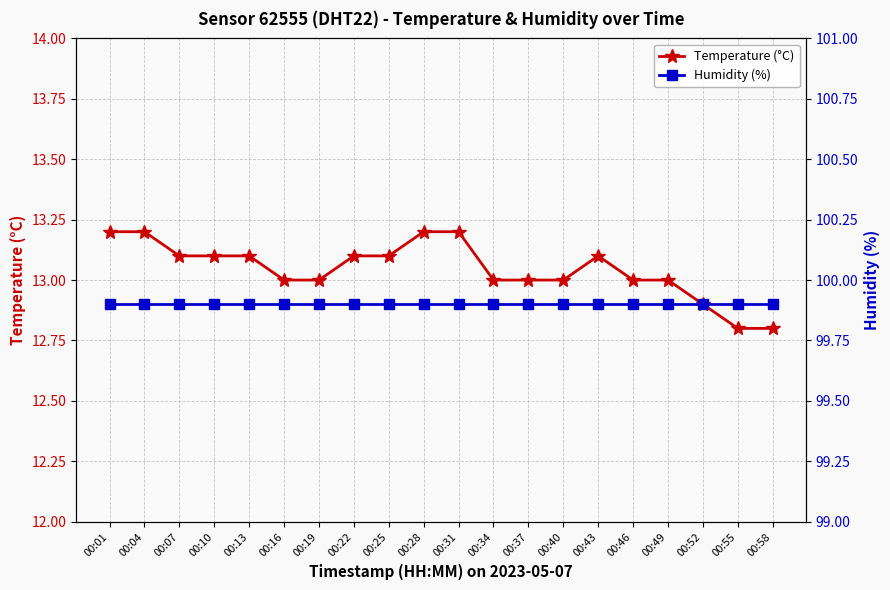

Reading right to left, transcribe all the data shown in this chart.

Temperature (°C): 00:58=12.8	00:55=12.8	00:52=12.9	00:49=13.0	00:46=13.0	00:43=13.1	00:40=13.0	00:37=13.0	00:34=13.0	00:31=13.2	00:28=13.2	00:25=13.1	00:22=13.1	00:19=13.0	00:16=13.0	00:13=13.1	00:10=13.1	00:07=13.1	00:04=13.2	00:01=13.2
Humidity (%): 00:58=99.9	00:55=99.9	00:52=99.9	00:49=99.9	00:46=99.9	00:43=99.9	00:40=99.9	00:37=99.9	00:34=99.9	00:31=99.9	00:28=99.9	00:25=99.9	00:22=99.9	00:19=99.9	00:16=99.9	00:13=99.9	00:10=99.9	00:07=99.9	00:04=99.9	00:01=99.9